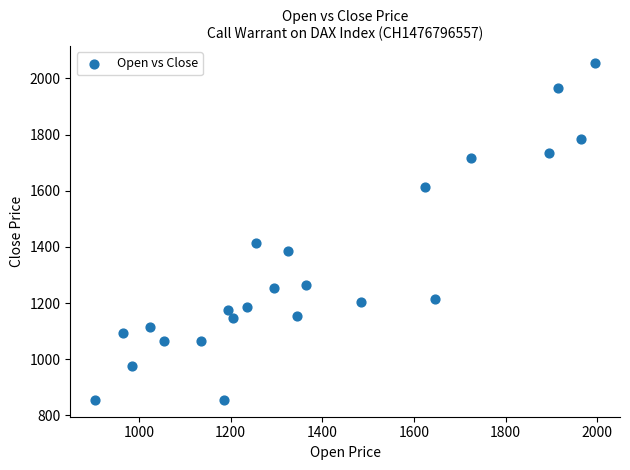

What Y value in the scatter plot is closest to 1455?

1415